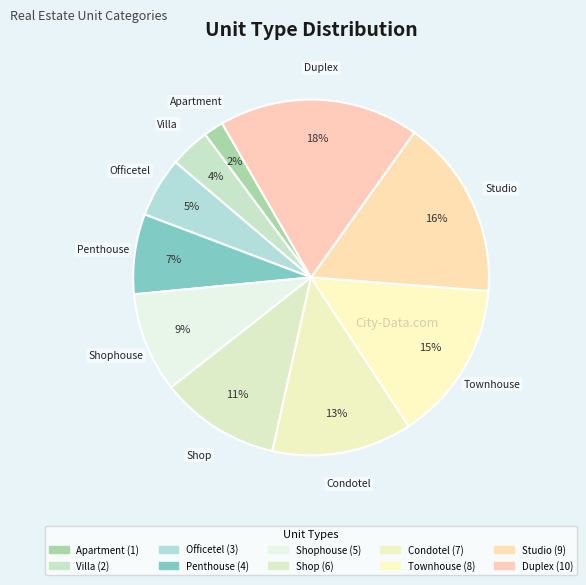

To the nearest percent, what is the difference between the largest and smallest slice percentages?

16%